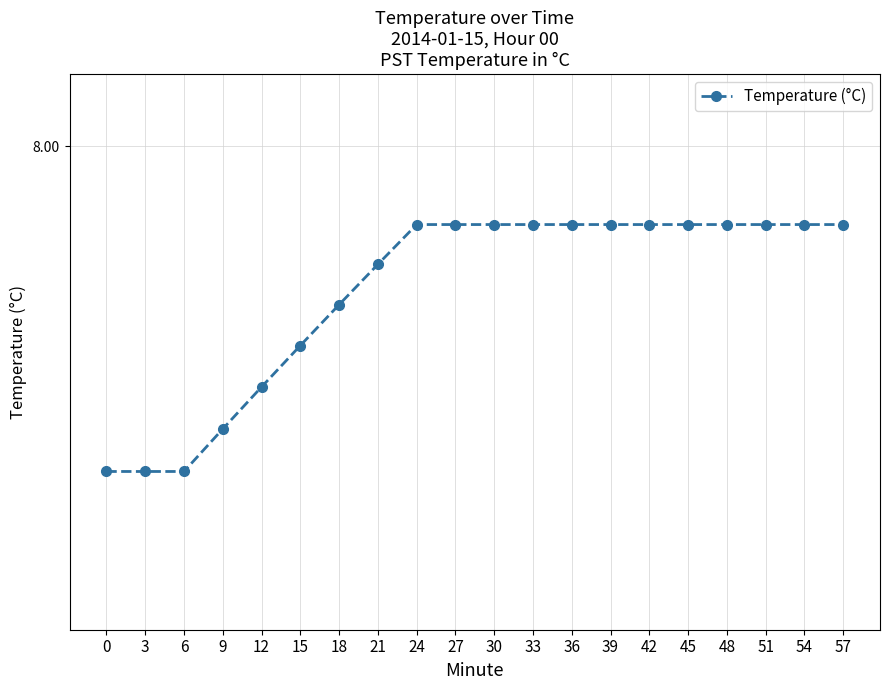

Reading left to right, extract all data points from this chart.

7.2	7.2	7.2	7.3	7.4	7.5	7.6	7.7	7.8	7.8	7.8	7.8	7.8	7.8	7.8	7.8	7.8	7.8	7.8	7.8